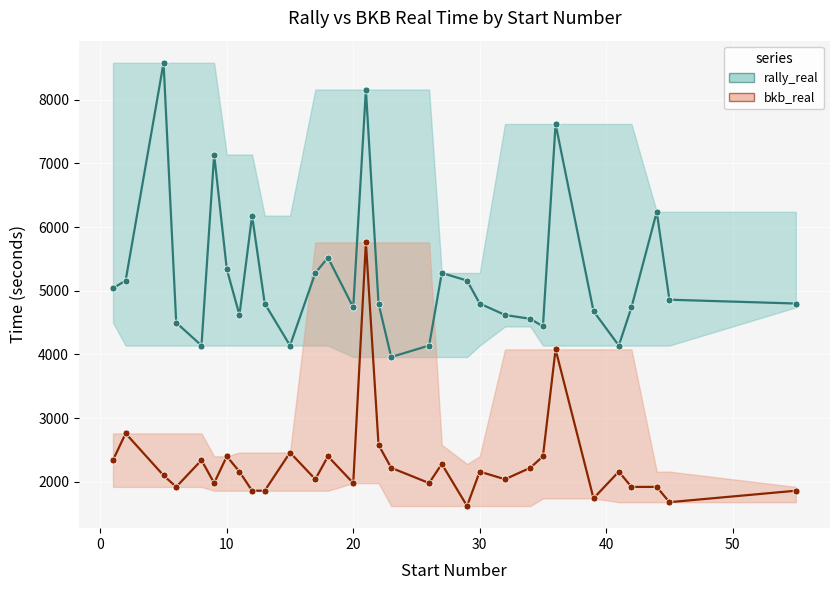

True or false: rally_real and bkb_real cross at least once.

False